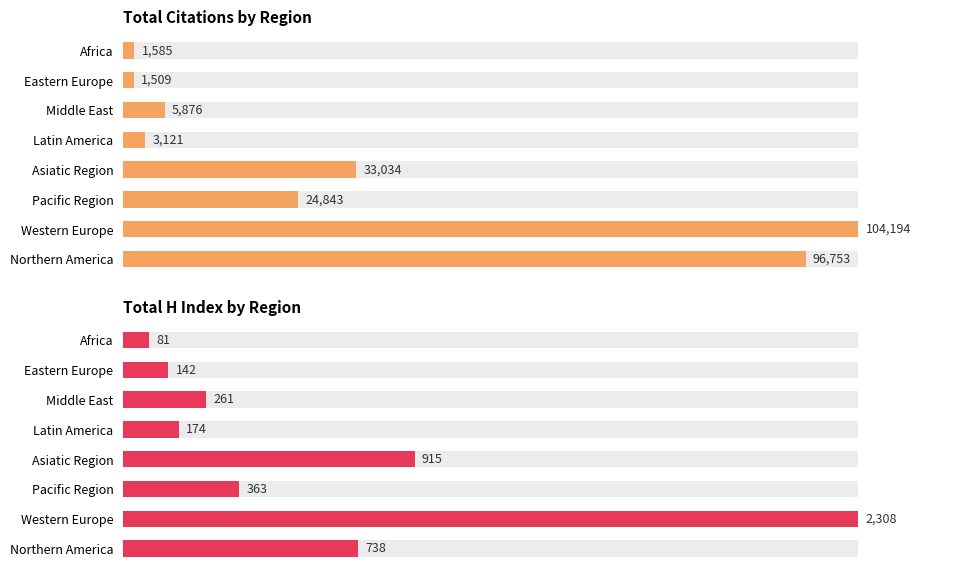

Rank the series at Asiatic Region from lowest to highest value.

Citations, H index